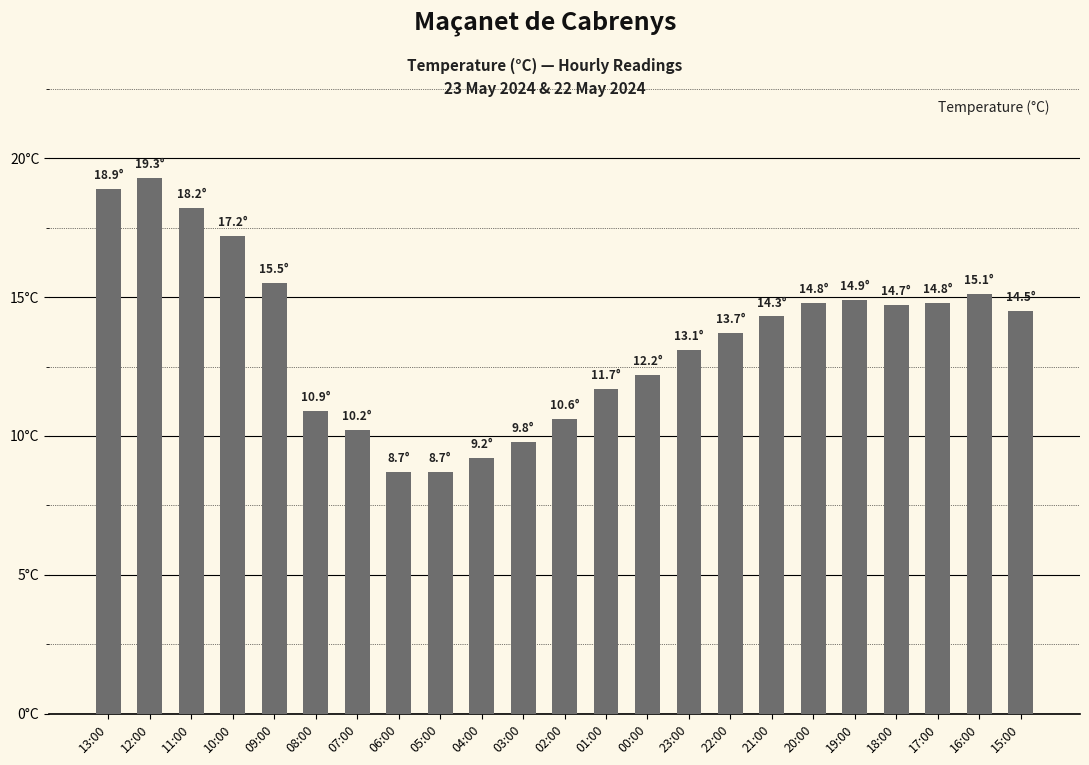

Reading right to left, extract all data points from this chart.

15:00=14.5	16:00=15.1	17:00=14.8	18:00=14.7	19:00=14.9	20:00=14.8	21:00=14.3	22:00=13.7	23:00=13.1	00:00=12.2	01:00=11.7	02:00=10.6	03:00=9.8	04:00=9.2	05:00=8.7	06:00=8.7	07:00=10.2	08:00=10.9	09:00=15.5	10:00=17.2	11:00=18.2	12:00=19.3	13:00=18.9